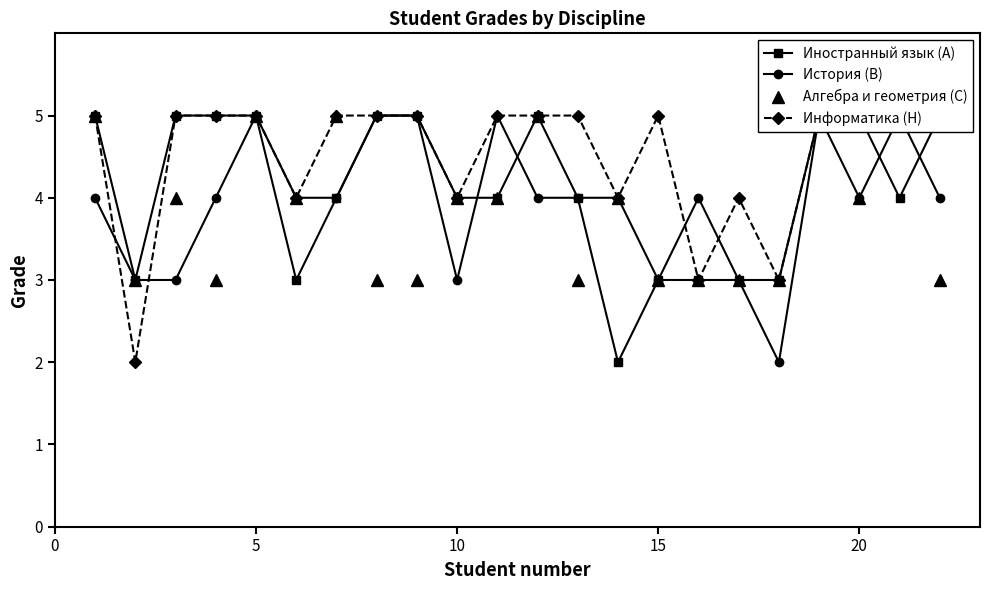

At how many categories does at least one series exceed 2?

22